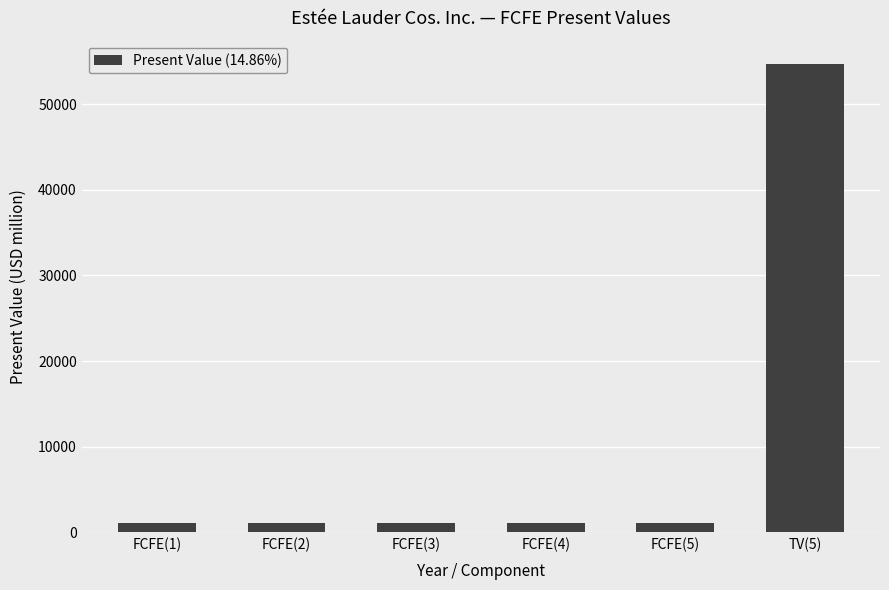

What is the sum of the values at FCFE(2) and FCFE(3)?

2304